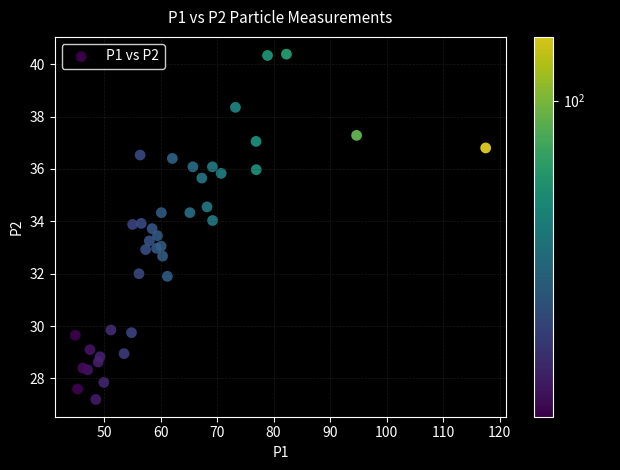

What is the range of X values (max minus min)?

72.7